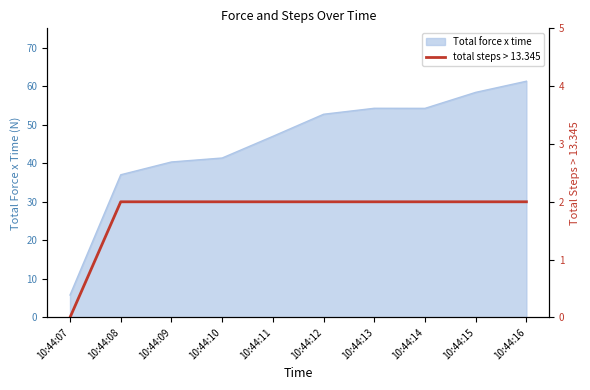

How many values are between 2 and 3?

9